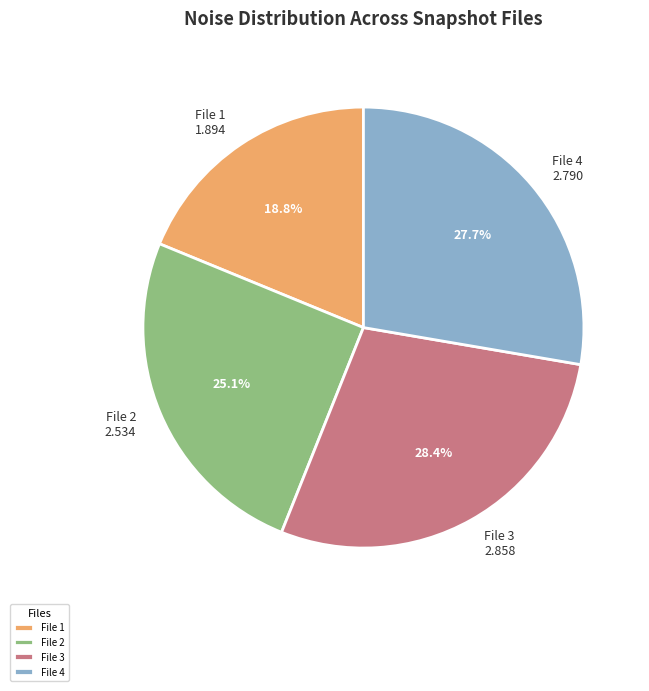

Do File 1 and File 2 together represent more than half of the pie?

No